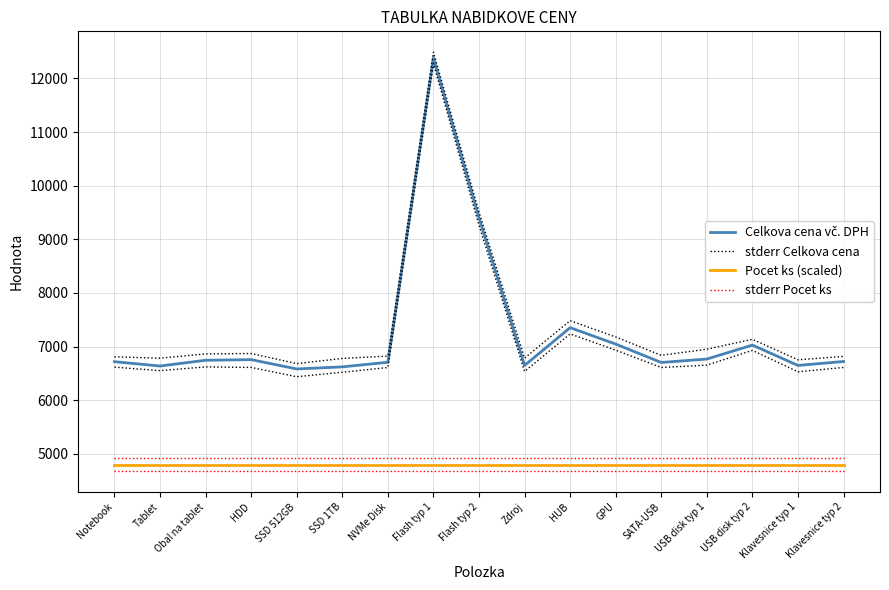

Reading left to right, transcribe all the data shown in this chart.

Celkova cena vč. DPH: Notebook=6718.3	Tablet=6637.6	Obal na tablet=6745.0	HDD=6756.4	SSD 512GB=6582.9	SSD 1TB=6621.9	NVMe Disk=6707.7	Flash typ 1=12381.0	Flash typ 2=9399.0	Zdroj=6648.8	HUB=7352.8	GPU=7046.7	SATA-USB=6704.0	USB disk typ 1=6767.6	USB disk typ 2=7028.1	Klavesnice typ 1=6648.4	Klavesnice typ 2=6722.1
stderr Celkova cena: Notebook=6809.5	Tablet=6784.0	Obal na tablet=6863.5	HDD=6870.9	SSD 512GB=6682.5	SSD 1TB=6778.5	NVMe Disk=6823.0	Flash typ 1=12488.2	Flash typ 2=9508.4	Zdroj=6784.8	HUB=7483.7	GPU=7179.0	SATA-USB=6836.9	USB disk typ 1=6951.9	USB disk typ 2=7135.9	Klavesnice typ 1=6753.1	Klavesnice typ 2=6817.7
Pocet ks (scaled): Notebook=4800.0	Tablet=4800.0	Obal na tablet=4800.0	HDD=4800.0	SSD 512GB=4800.0	SSD 1TB=4800.0	NVMe Disk=4800.0	Flash typ 1=4800.0	Flash typ 2=4800.0	Zdroj=4800.0	HUB=4800.0	GPU=4800.0	SATA-USB=4800.0	USB disk typ 1=4800.0	USB disk typ 2=4800.0	Klavesnice typ 1=4800.0	Klavesnice typ 2=4800.0
stderr Pocet ks: Notebook=4920.0	Tablet=4920.0	Obal na tablet=4920.0	HDD=4920.0	SSD 512GB=4920.0	SSD 1TB=4920.0	NVMe Disk=4920.0	Flash typ 1=4920.0	Flash typ 2=4920.0	Zdroj=4920.0	HUB=4920.0	GPU=4920.0	SATA-USB=4920.0	USB disk typ 1=4920.0	USB disk typ 2=4920.0	Klavesnice typ 1=4920.0	Klavesnice typ 2=4920.0